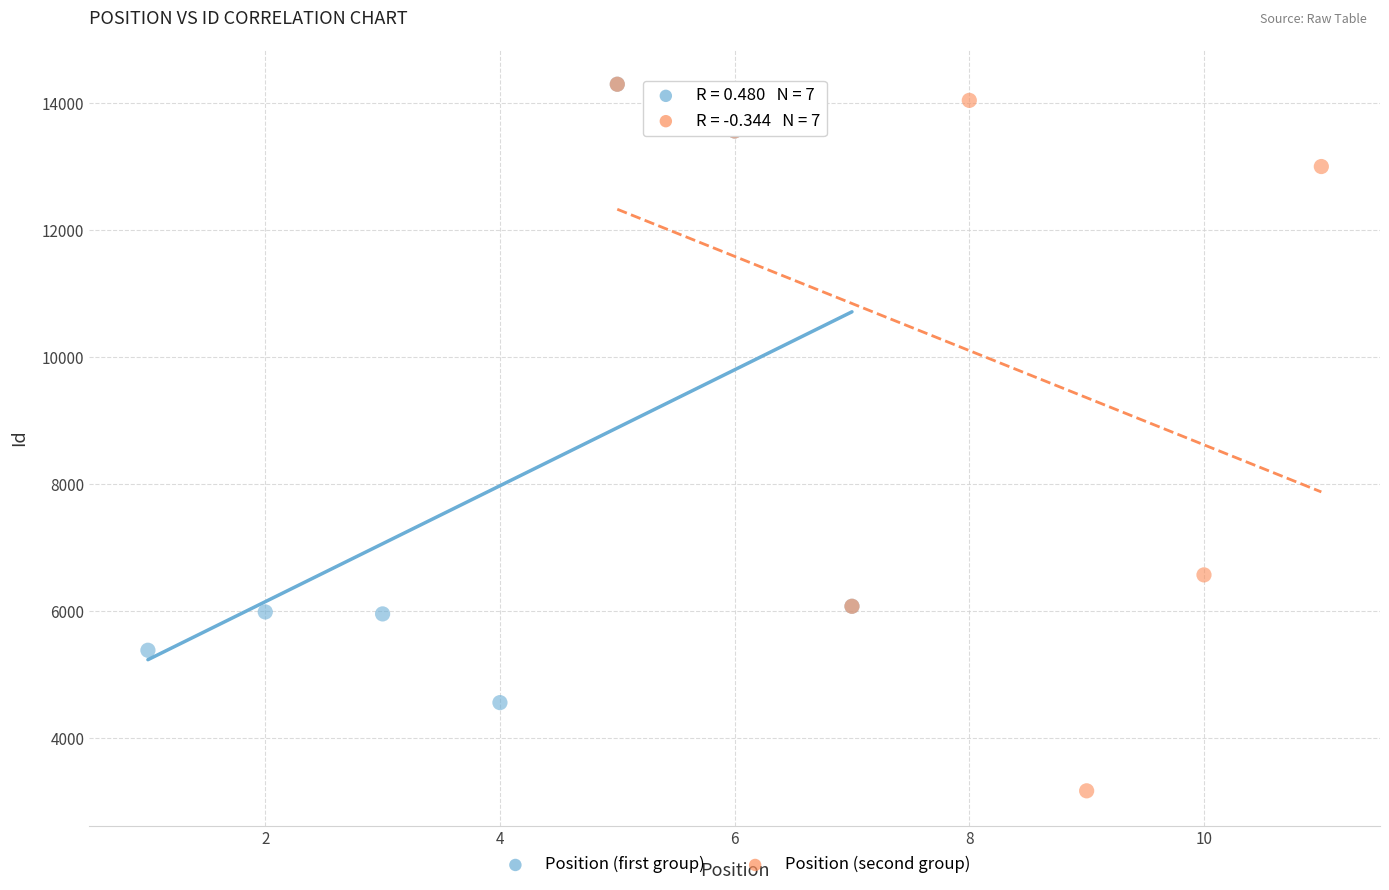

Which series reaches the minimum Y coordinate?

Position (second group)